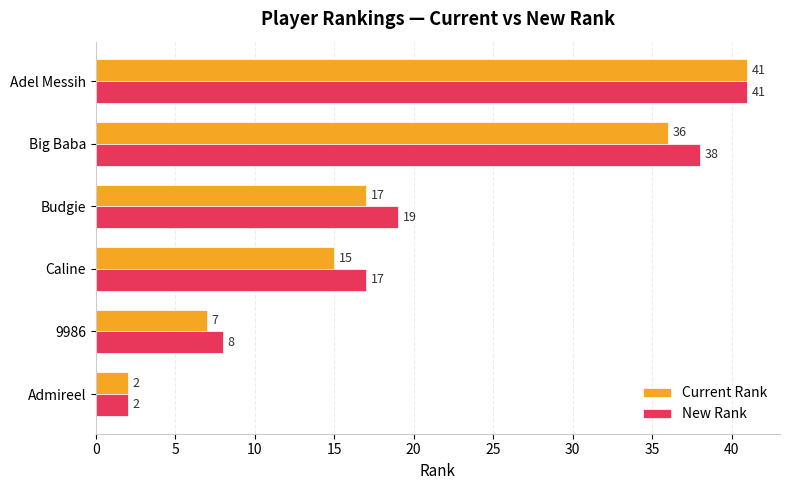

What is the difference between the New Rank values at Admireel and Budgie?

17